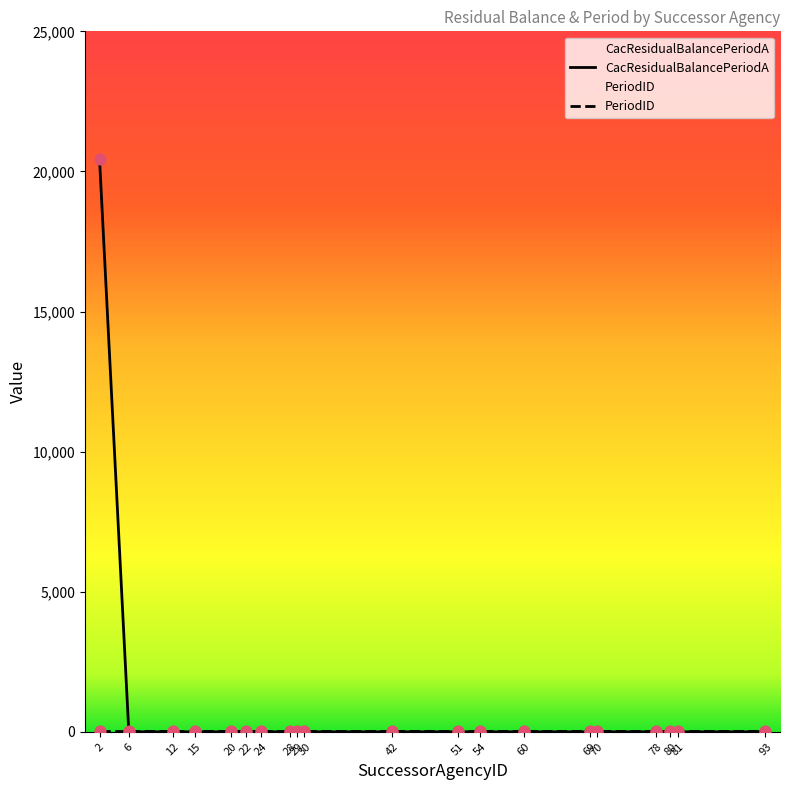

Which series contains the lowest Y value?

CacResidualBalancePeriodA